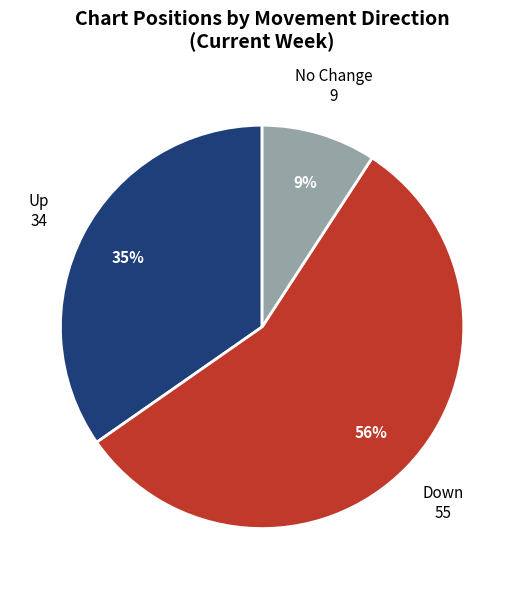

Count the number of slices in the pie.

3